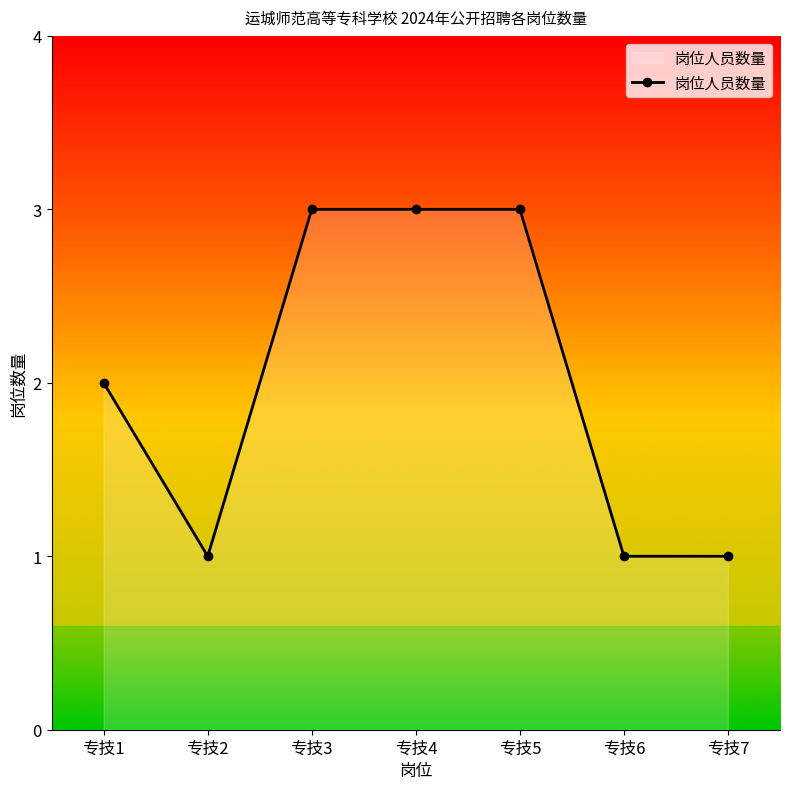

What is the difference between the second highest and minimum values?

2